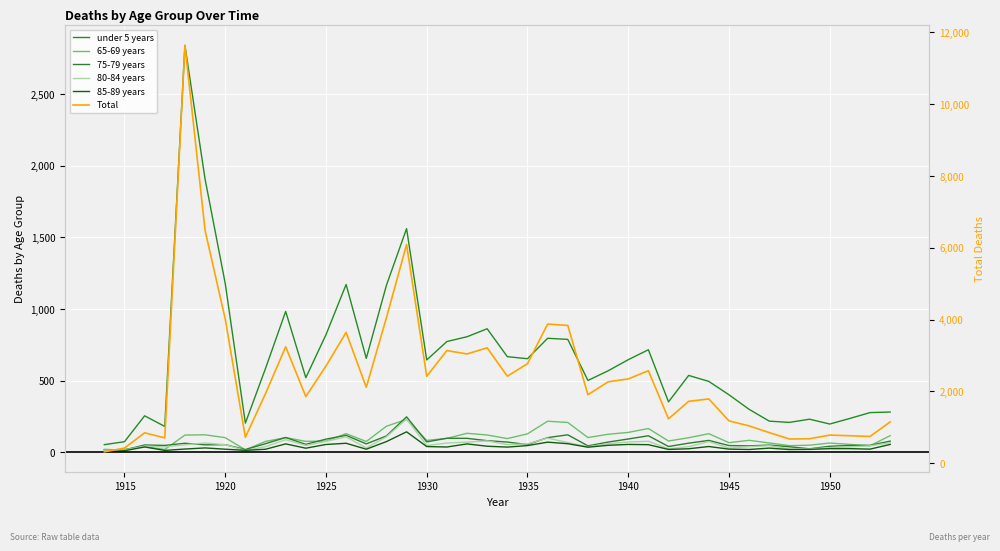

What is the difference between the second highest and minimum values in the 85-89 years series?

71.9